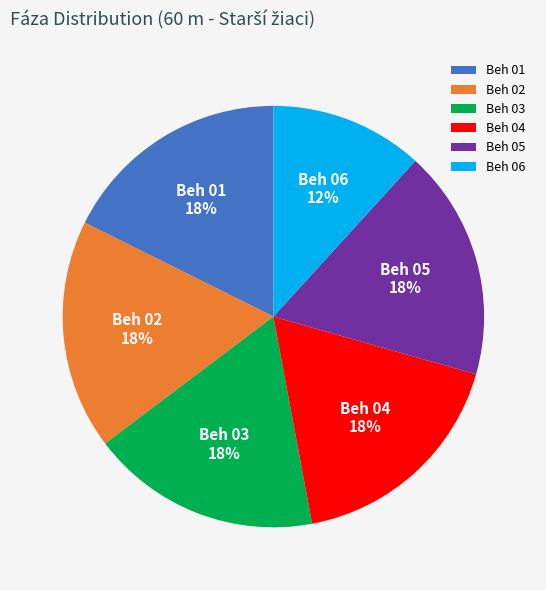

What percentage is the Beh 03 slice, to the nearest percent?

18%